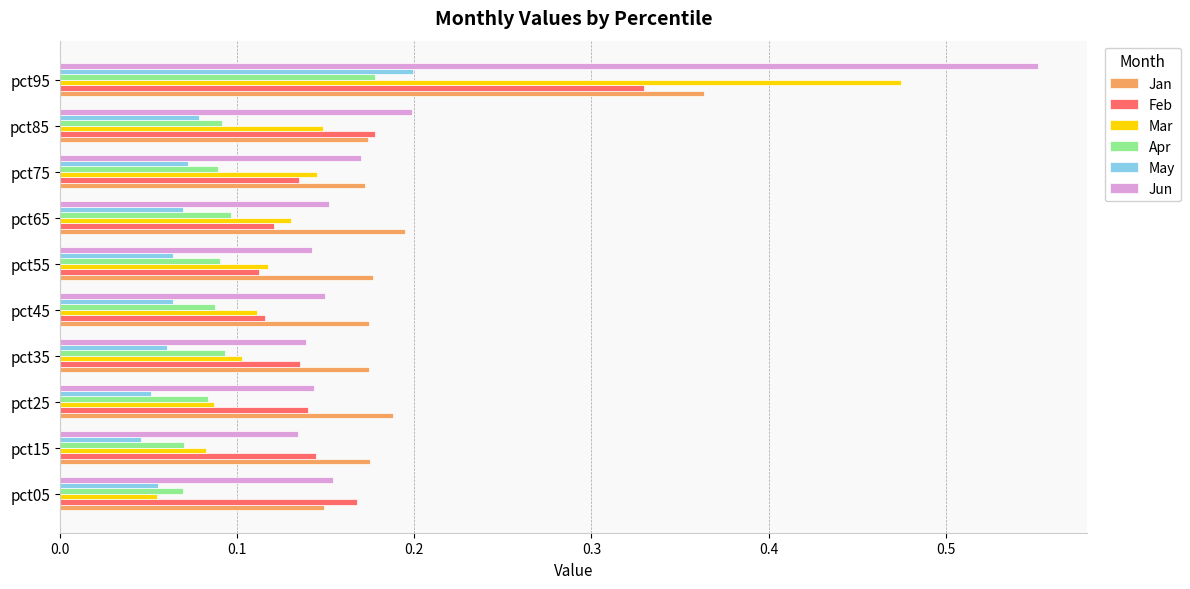

What are all the series names shown in the legend?

Jan, Feb, Mar, Apr, May, Jun